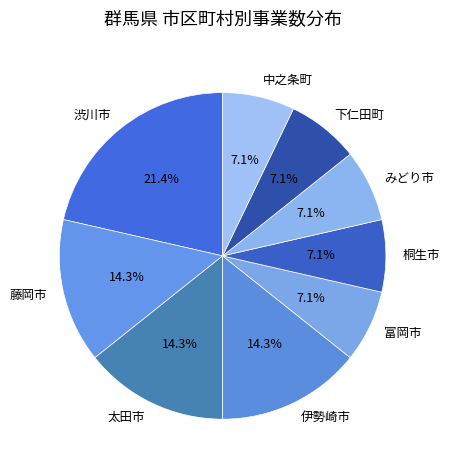

The 富岡市 slice represents 7% of the pie. True or false?

True